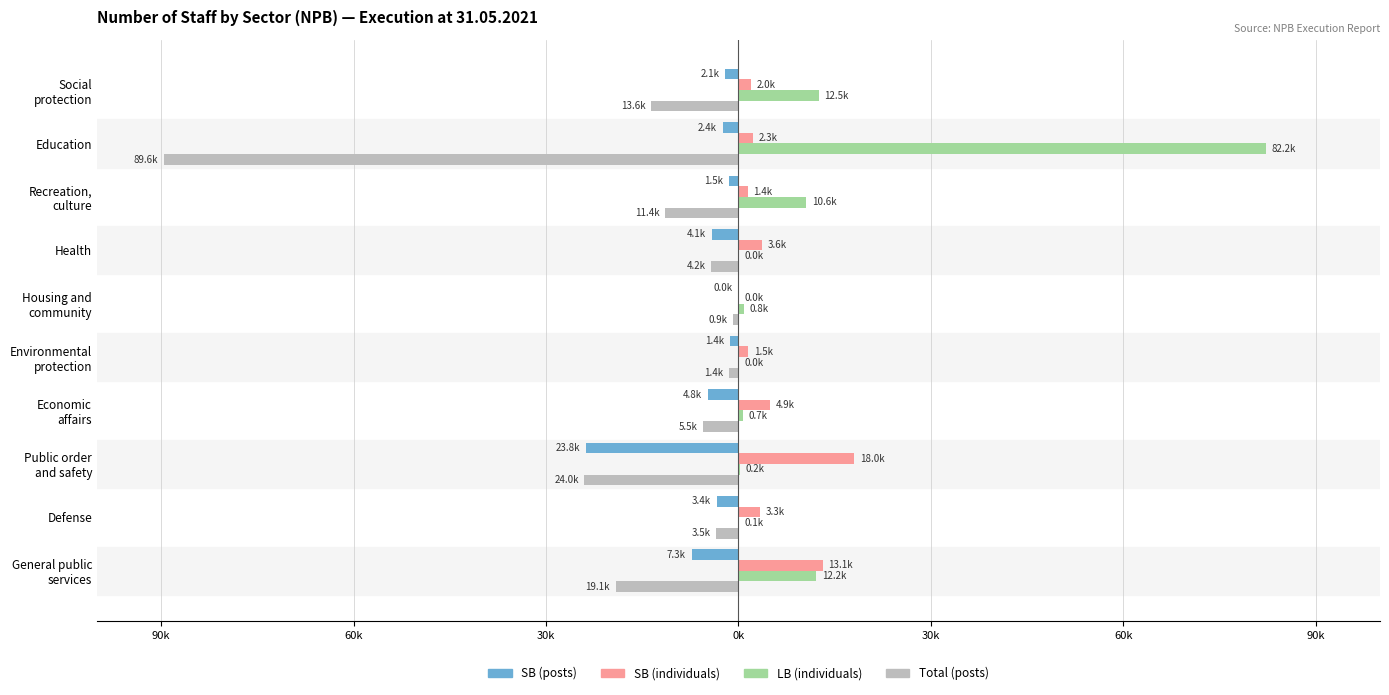

What is the maximum value shown in the chart?

82235.8